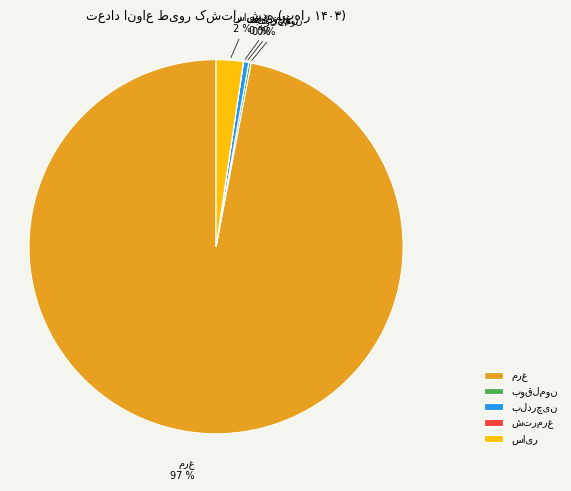

Is there a majority slice in this chart?

Yes